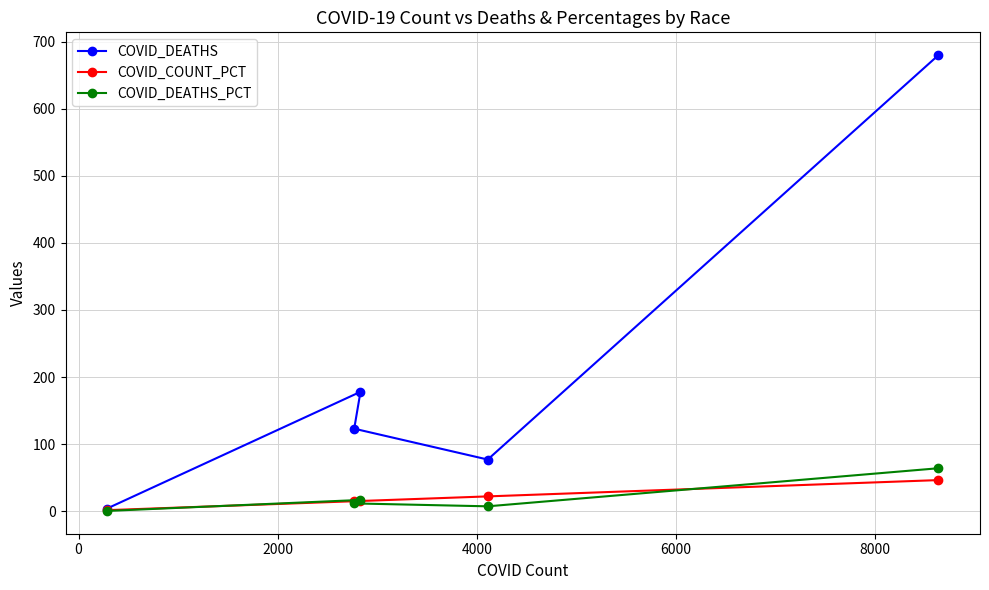

Which series has the largest total across all categories?

COVID_DEATHS